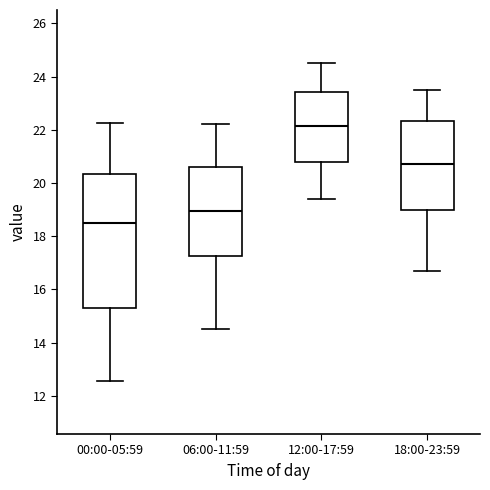

Where does the upper whisker of the box for 18:00-23:59 end on the y-axis? The values are not printed on the chart, so give them approximately, as read against the axis.

23.6